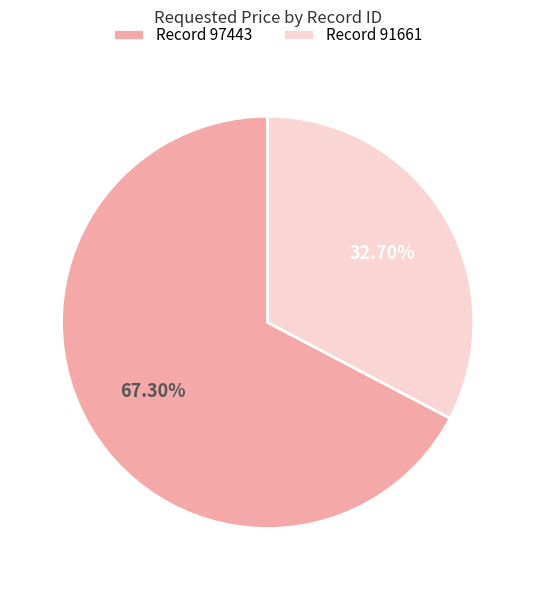

Is Record 91661 the majority of the pie?

No